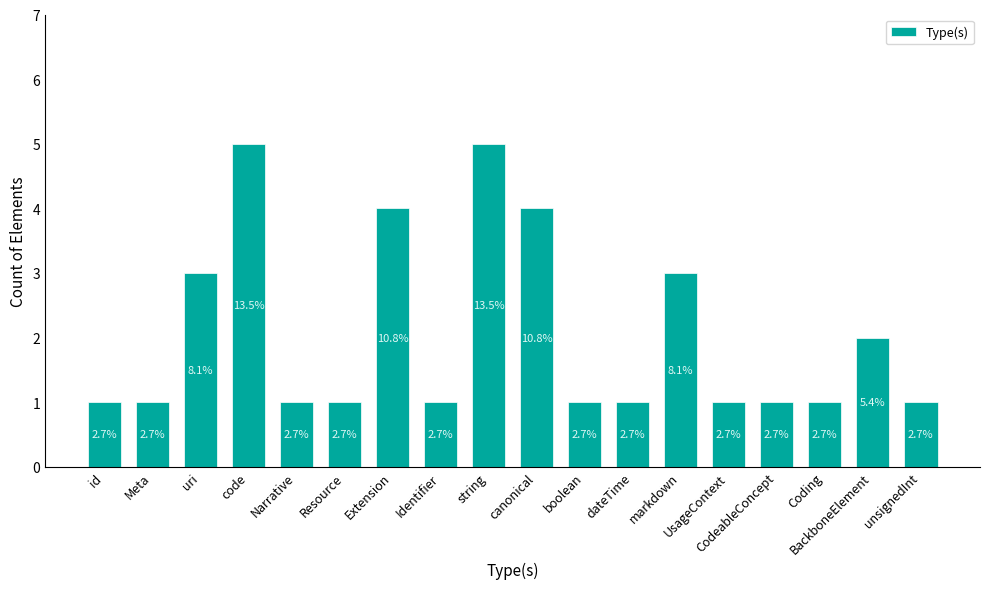

The chart shows a value of 0 at boolean. True or false?

False